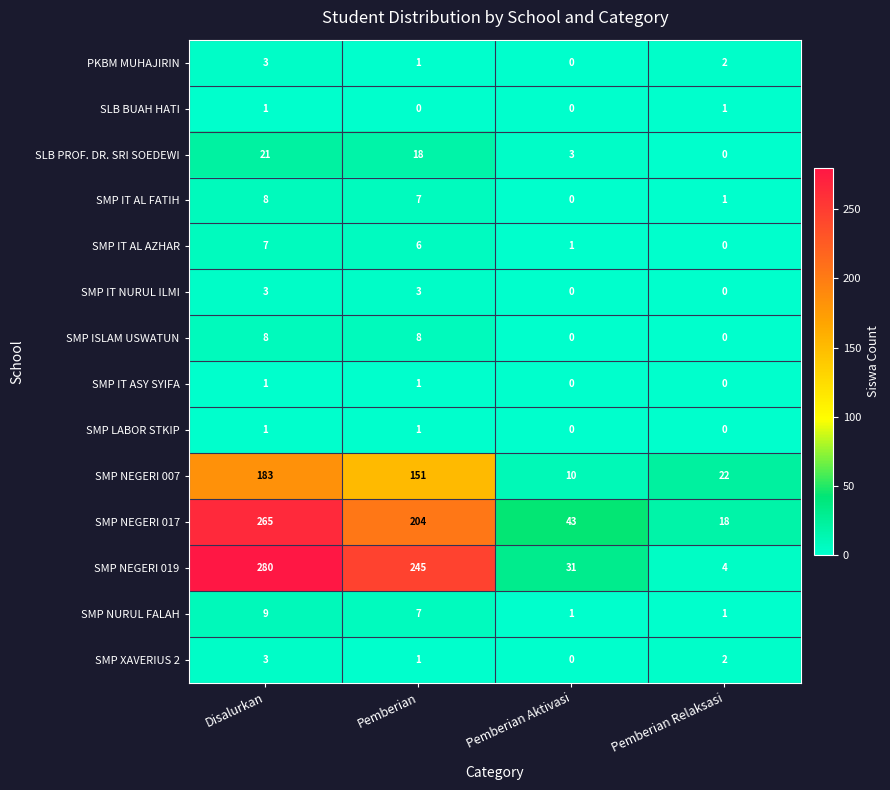

What is the maximum value for SLB PROF. DR. SRI SOEDEWI?

21